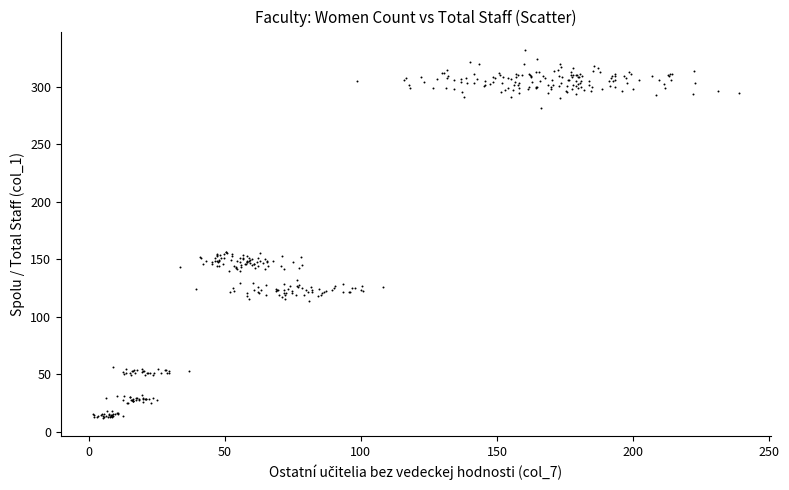

What is the range of Y values (max minus min)?

319.7